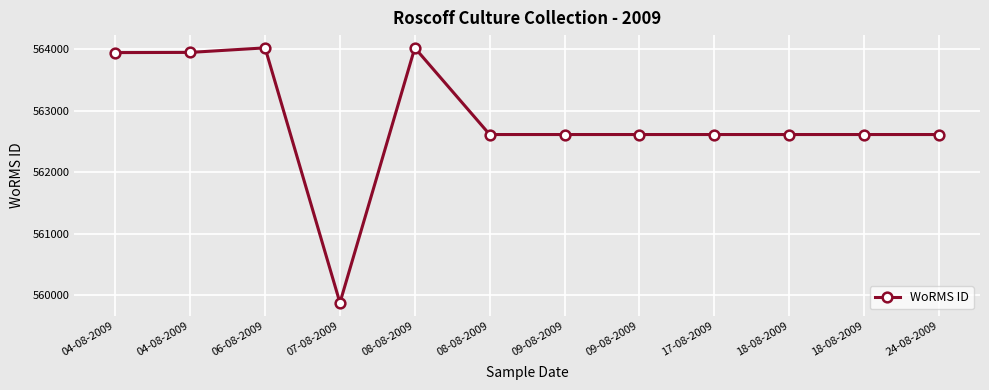

How many distinct data groups are displayed?

1